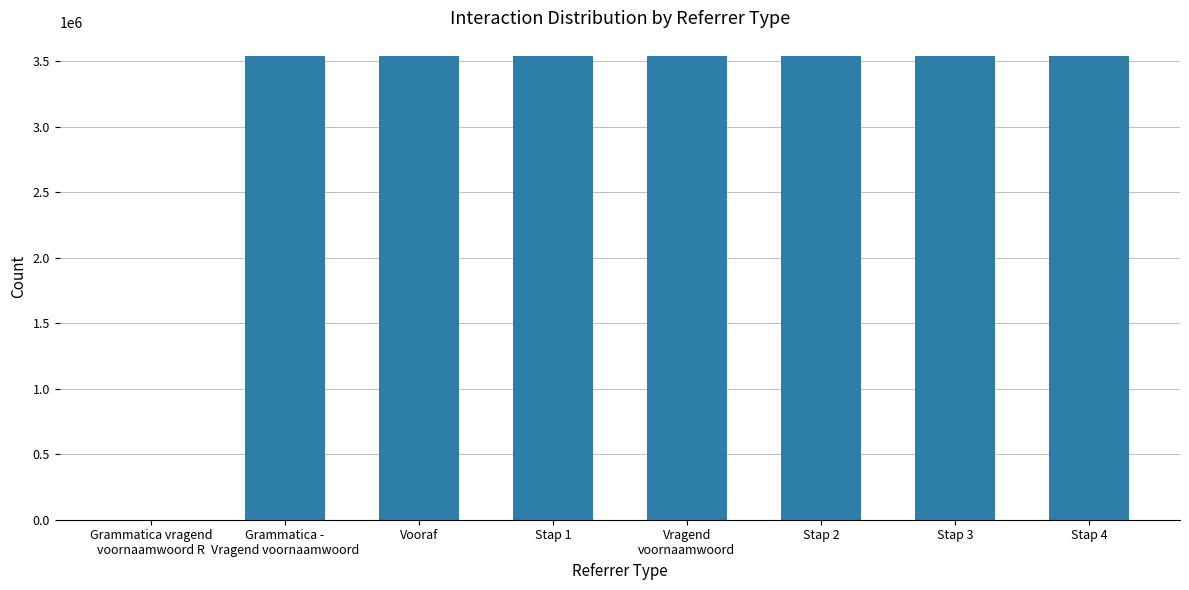

What is the sum of all values?

24792706